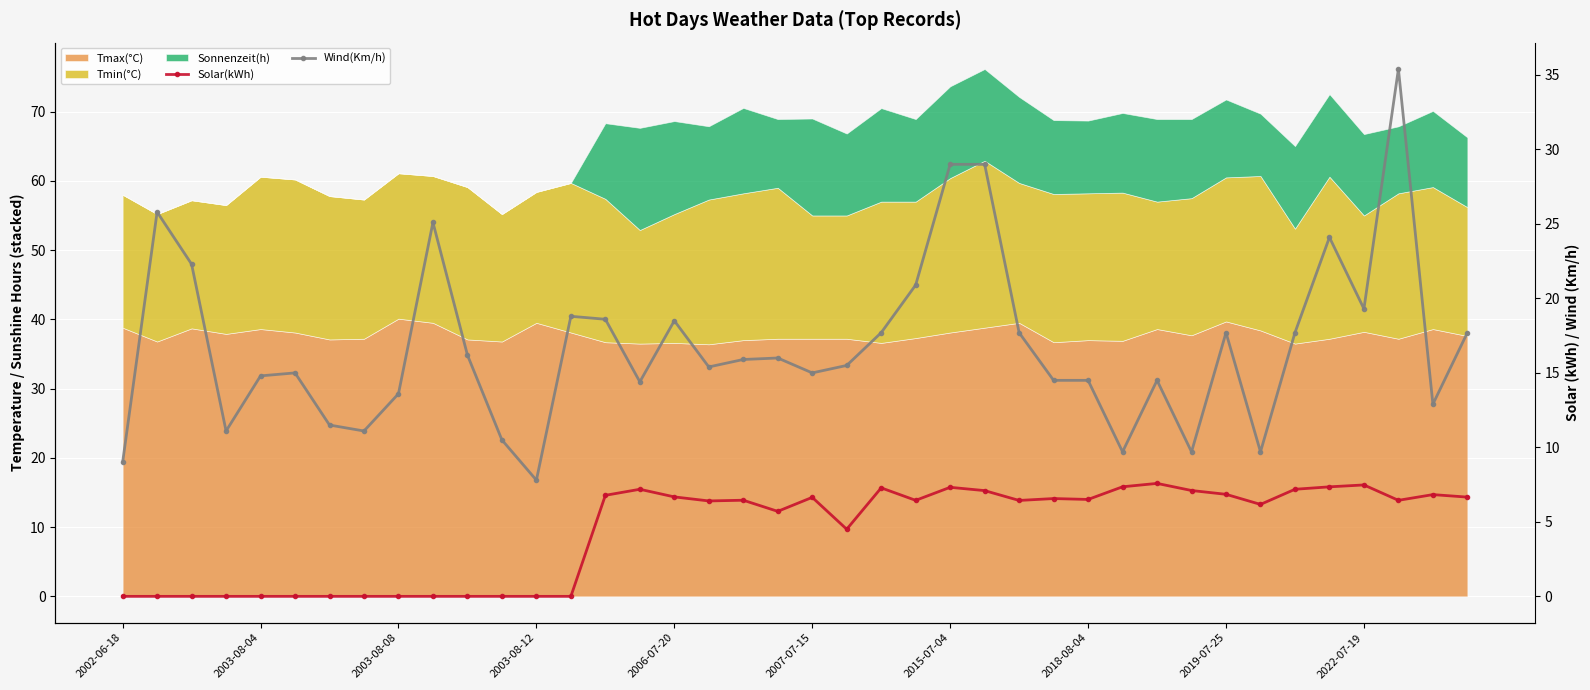

What is the difference between the second highest and second lowest values in the Solar(kWh) series?

7.5